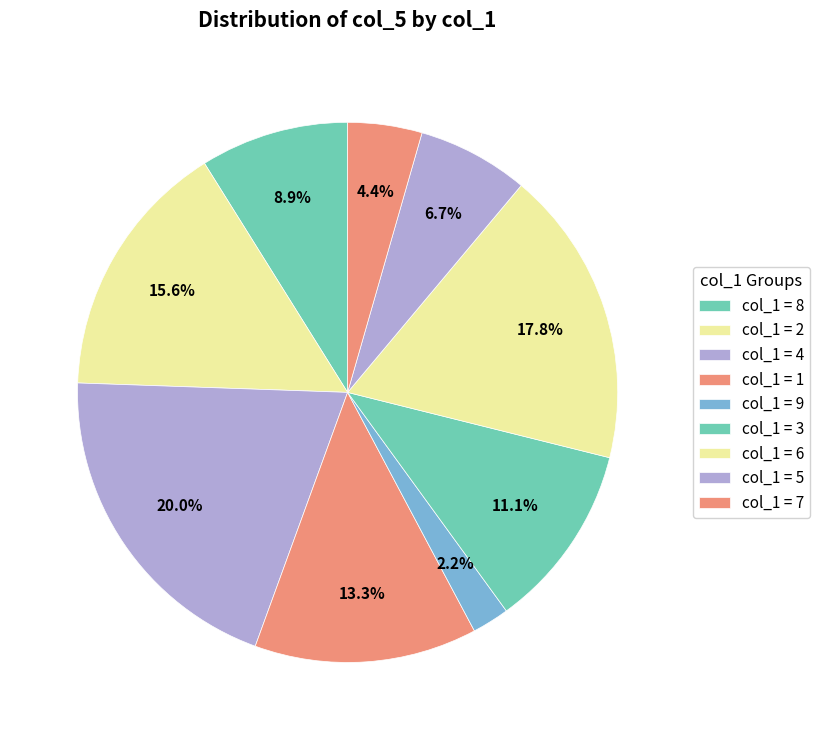

Count the number of slices in the pie.

9